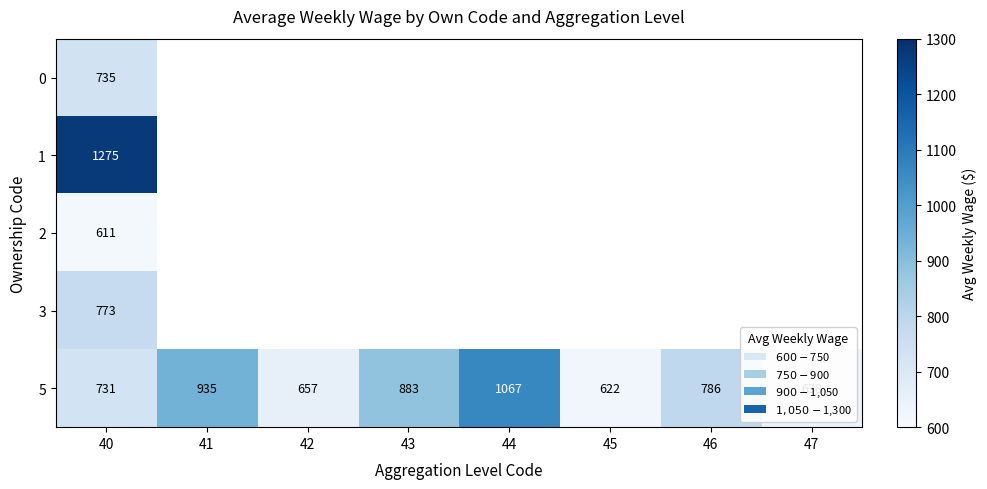

How many data points does each series have?

8